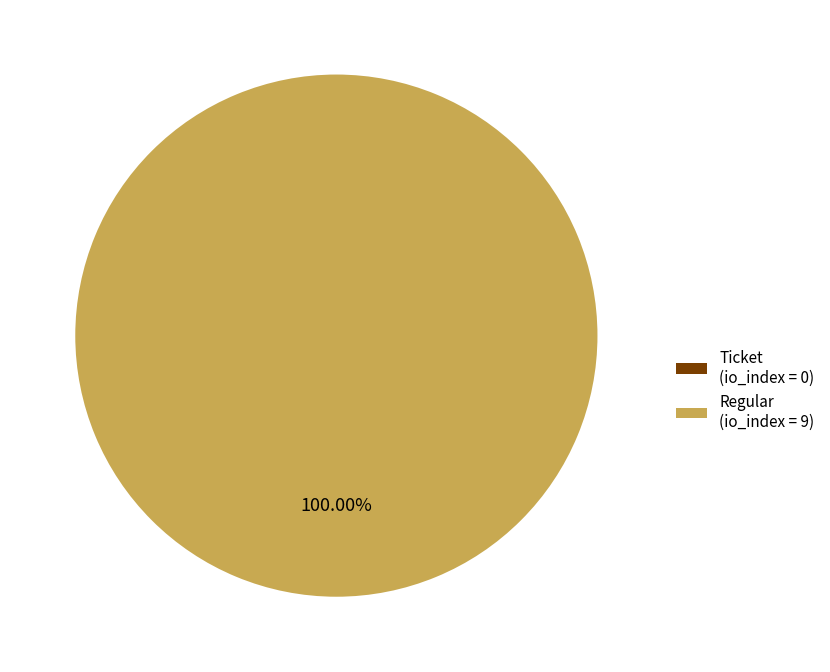

What is the total percentage of Ticket and Regular?

100.0%